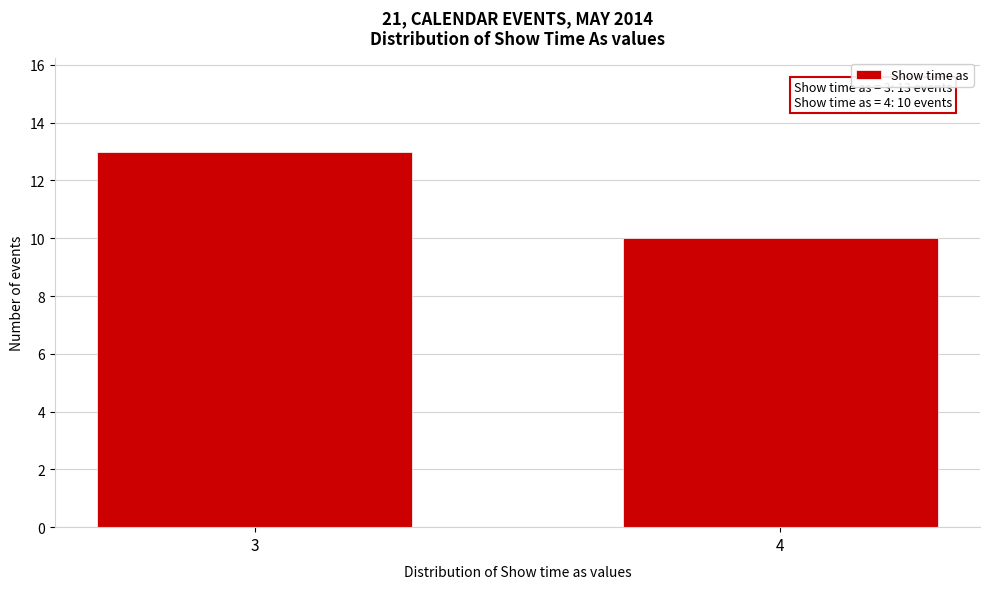

Reading left to right, what are all the values shown in this chart?

13	10